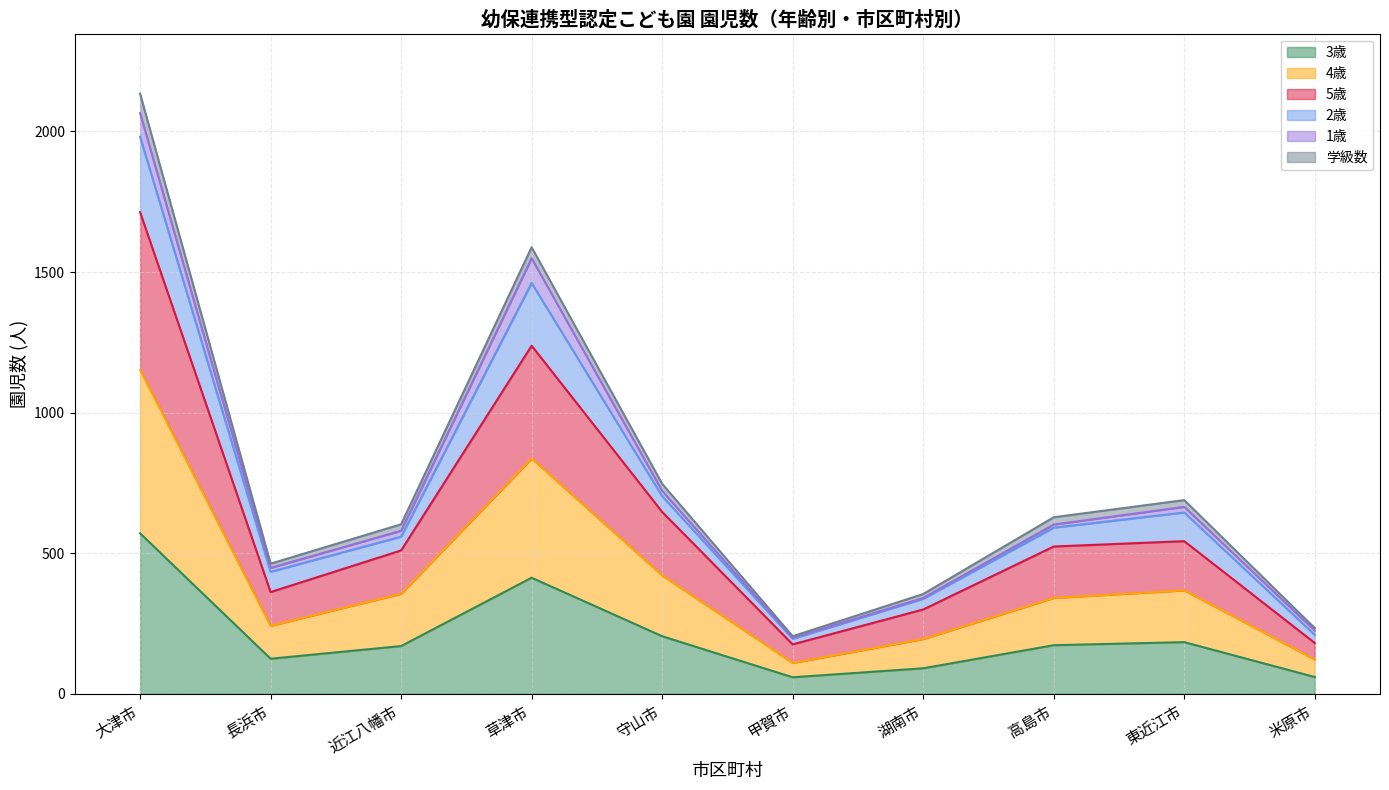

Rank the categories by 3歳 value from lowest to highest.

甲賀市, 米原市, 湖南市, 長浜市, 近江八幡市, 高島市, 東近江市, 守山市, 草津市, 大津市